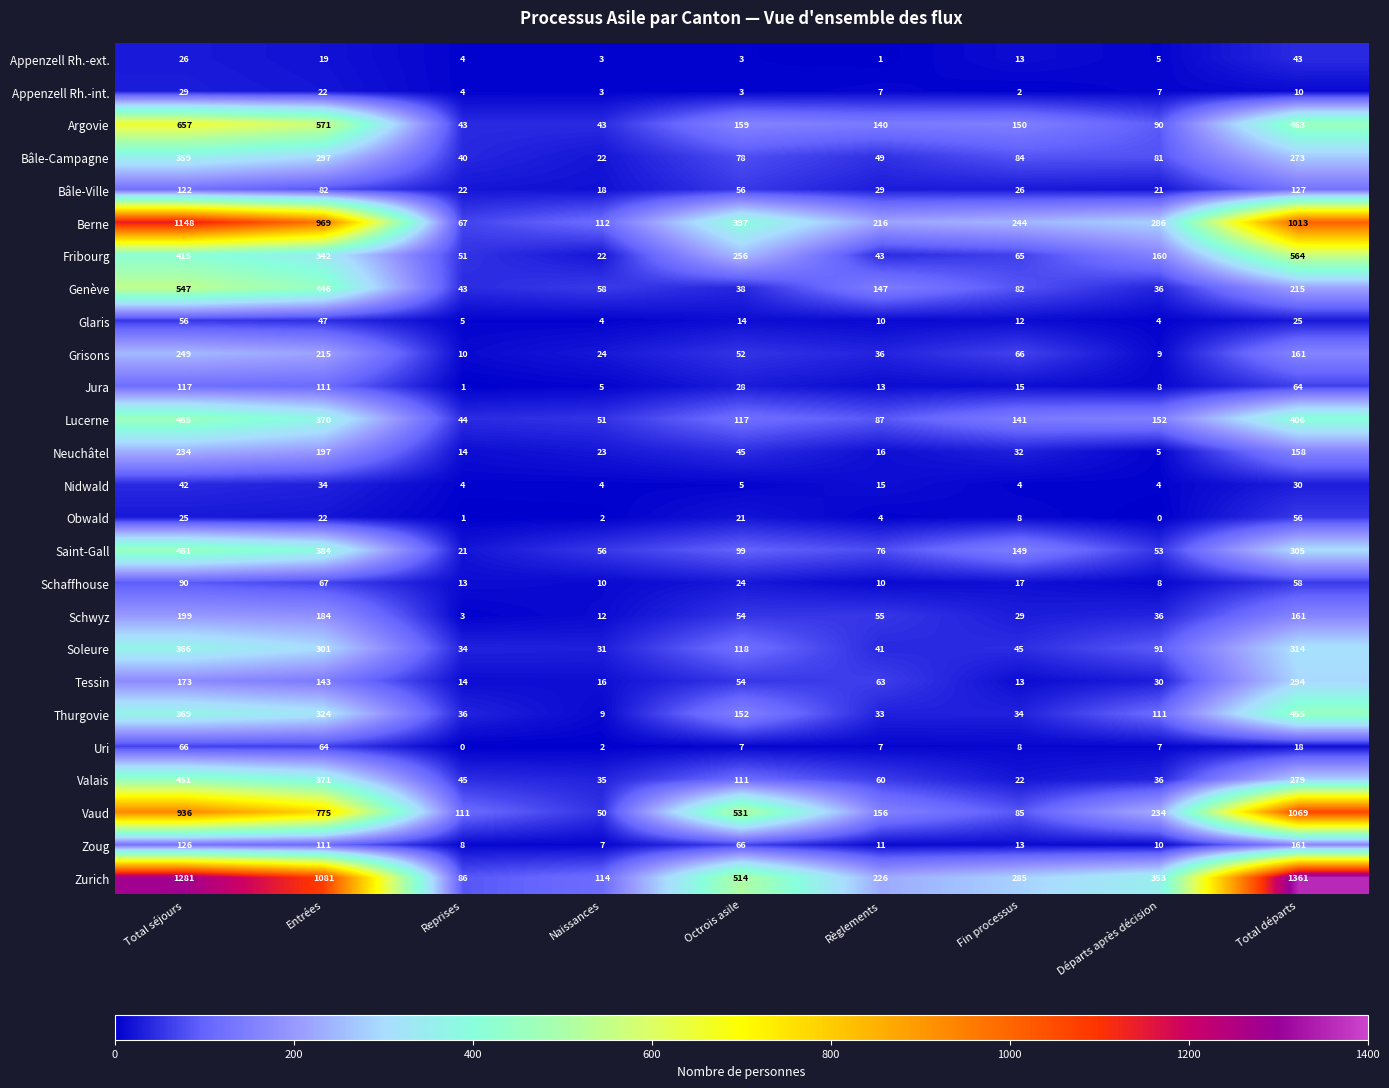

Is it true that Fribourg equals 65 at Fin processus?

True